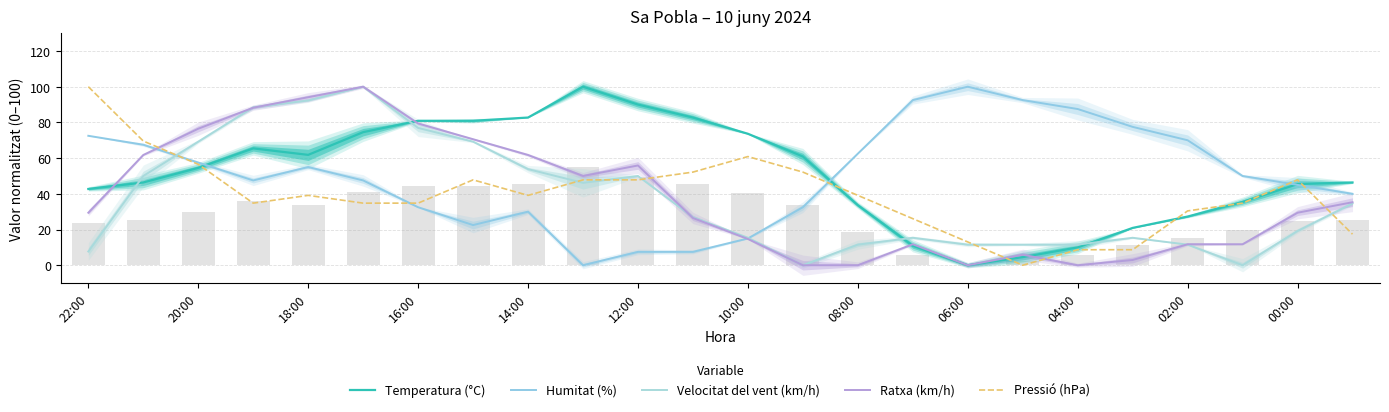

Which series has the largest range (max minus min)?

Temperatura (°C)